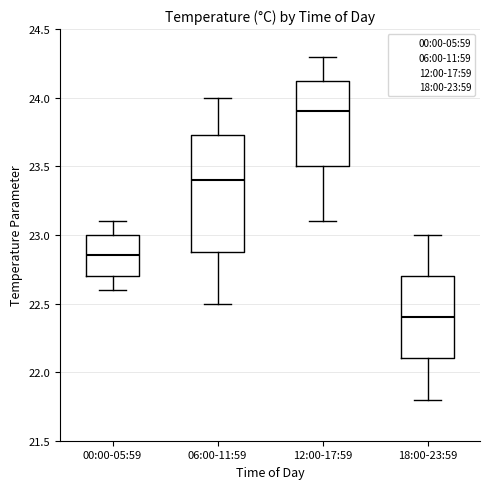

Comparing the boxes themselves (not the whiskers), which one is the tallest?

06:00-11:59